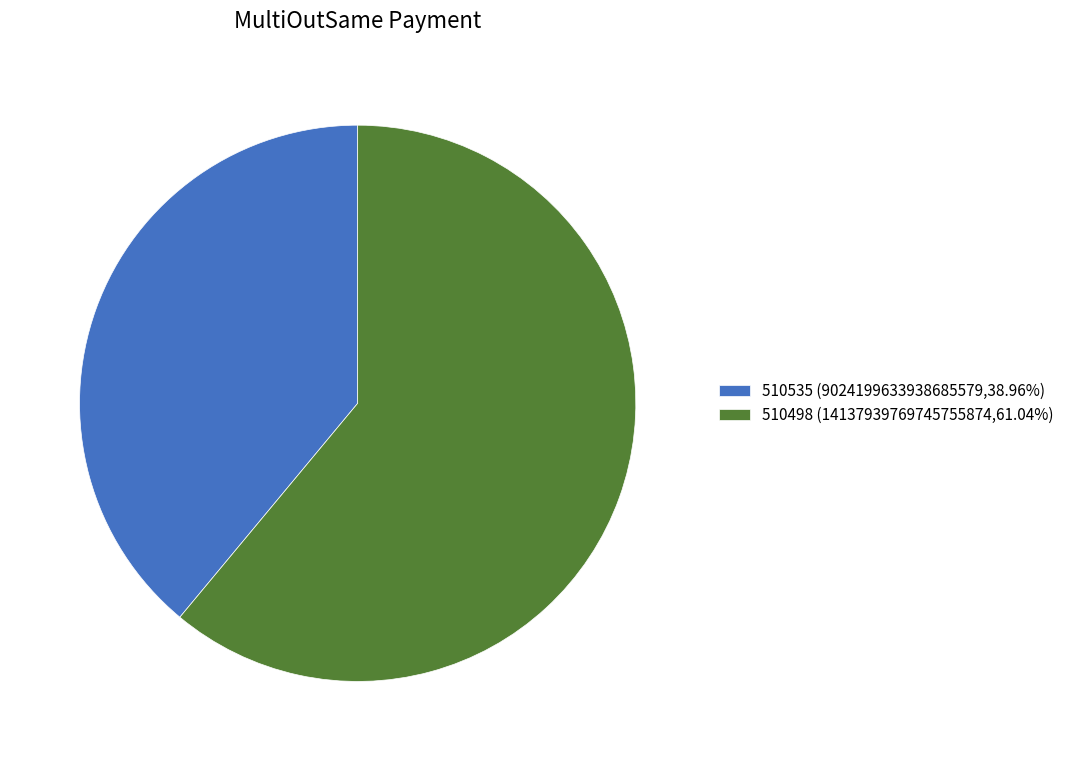

Is there any slice that represents more than half of the pie?

Yes